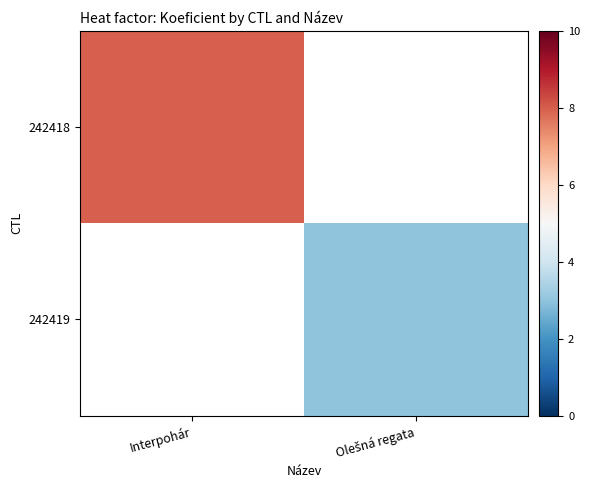

Is it true that 242418 equals 8.0 at Interpohár?

True